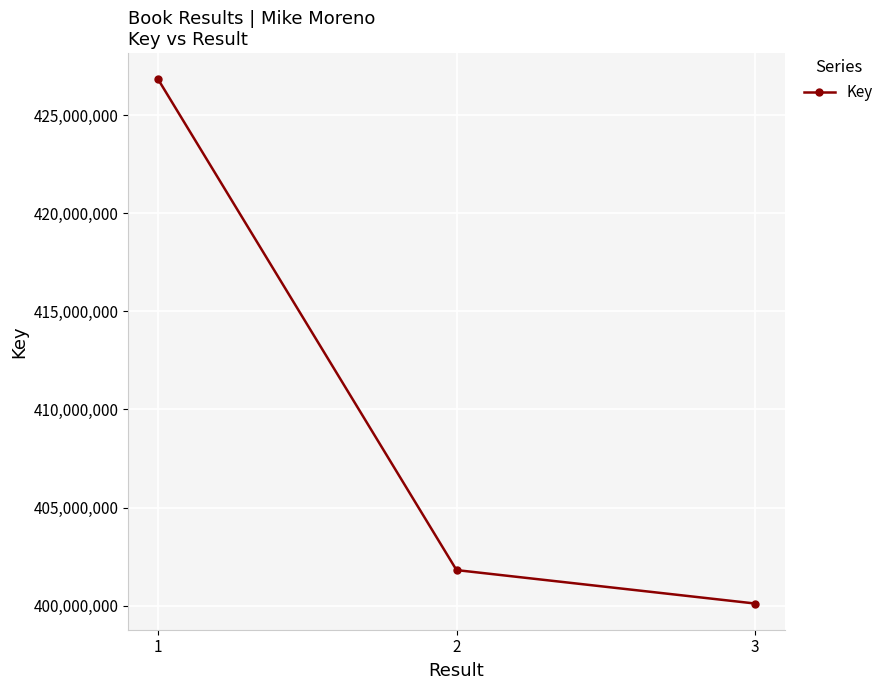

Reading right to left, transcribe all the data shown in this chart.

3=400109778	2=401812909	1=426817276